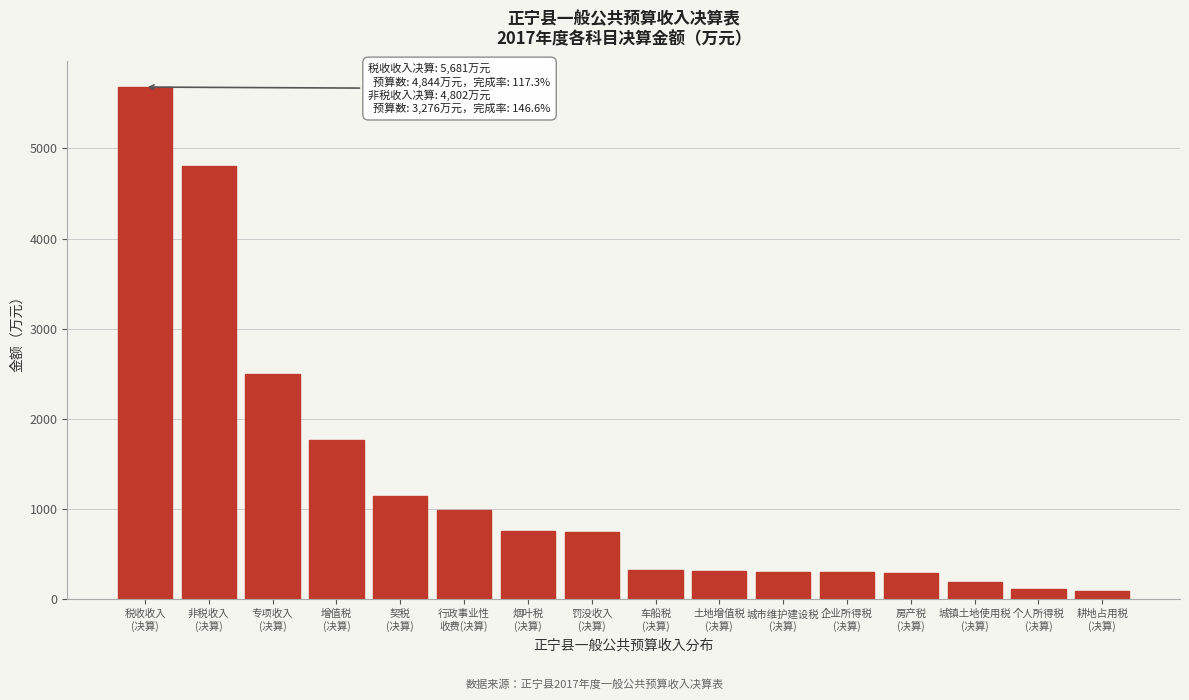

What is the maximum value shown in the chart?

5681